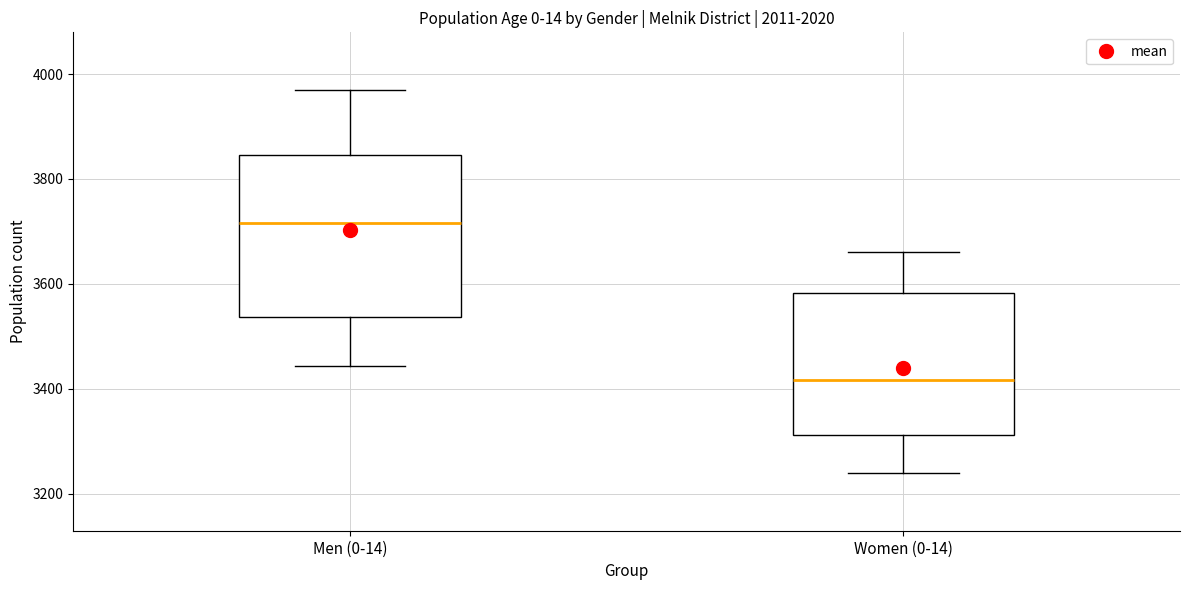

Comparing the boxes themselves (not the whiskers), which one is the tallest?

Men (0-14)